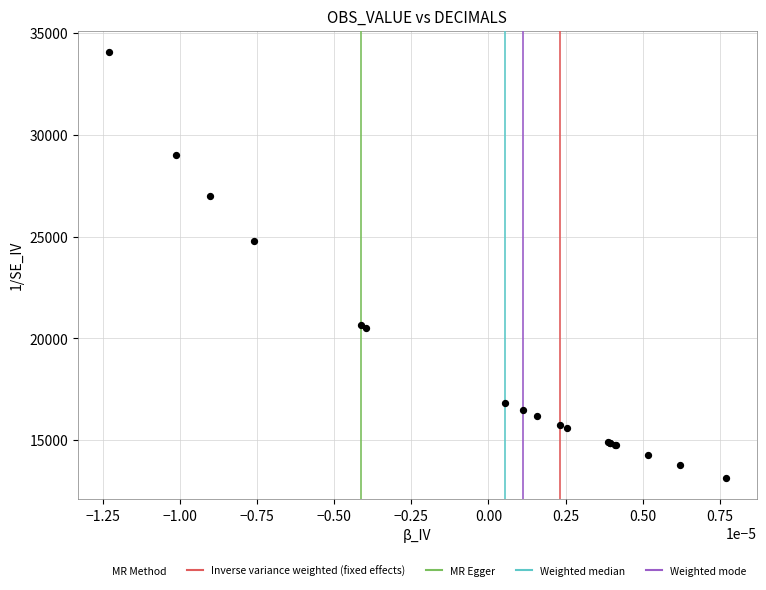

What Y value in the scatter plot is closest to 23606?

24758.6